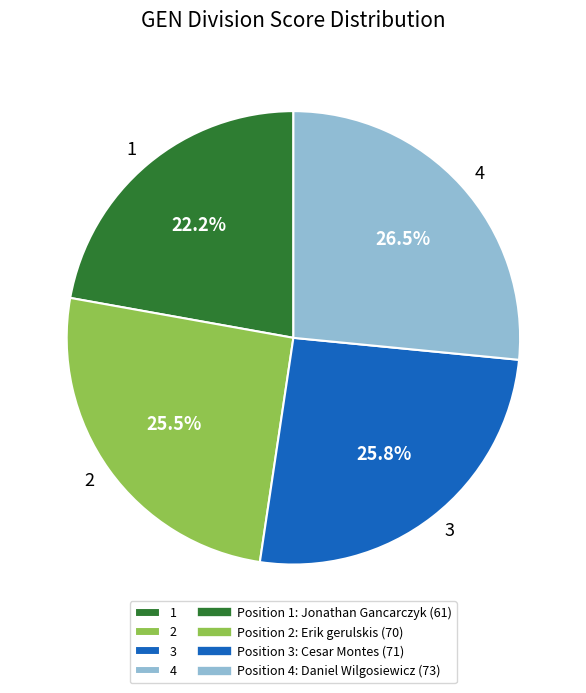

To the nearest percent, what is the difference between the largest and smallest slice percentages?

4%